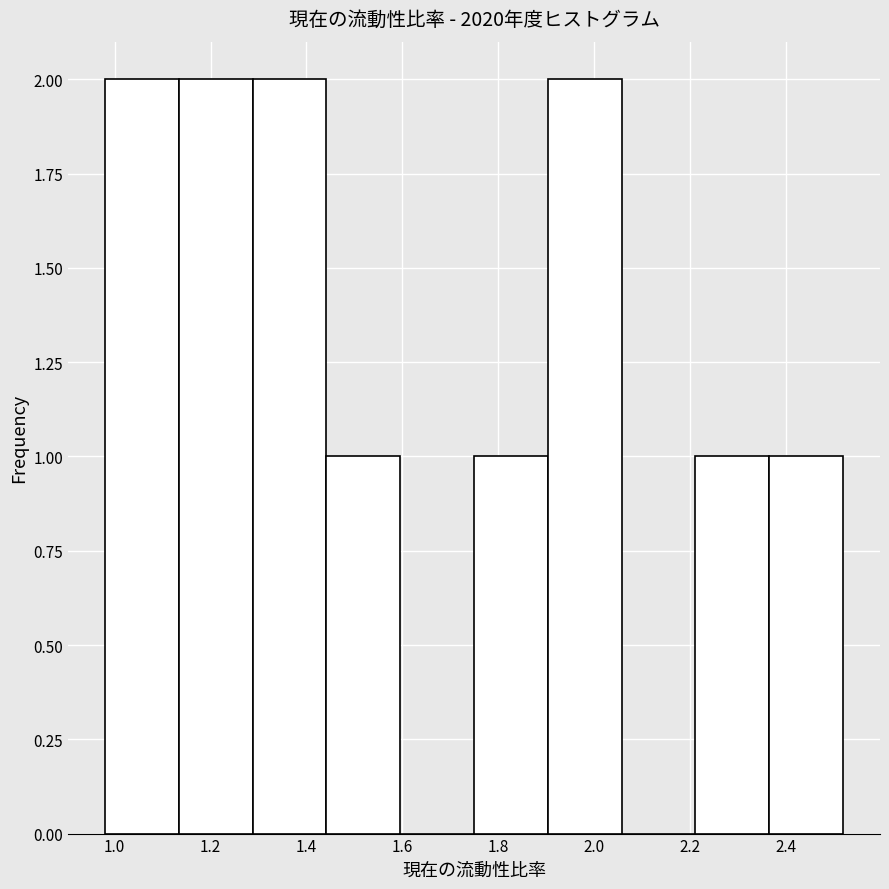

Reading left to right, list every bar in this chart as the range it spans on the x-axis followed by its height. Neither the bar edges nor the heights are printed on the chart, so give them approximately, as read against the axes.

0.980 to 1.134: 2
1.134 to 1.288: 2
1.288 to 1.442: 2
1.442 to 1.596: 1
1.596 to 1.750: 0
1.750 to 1.904: 1
1.904 to 2.058: 2
2.058 to 2.212: 0
2.212 to 2.366: 1
2.366 to 2.520: 1